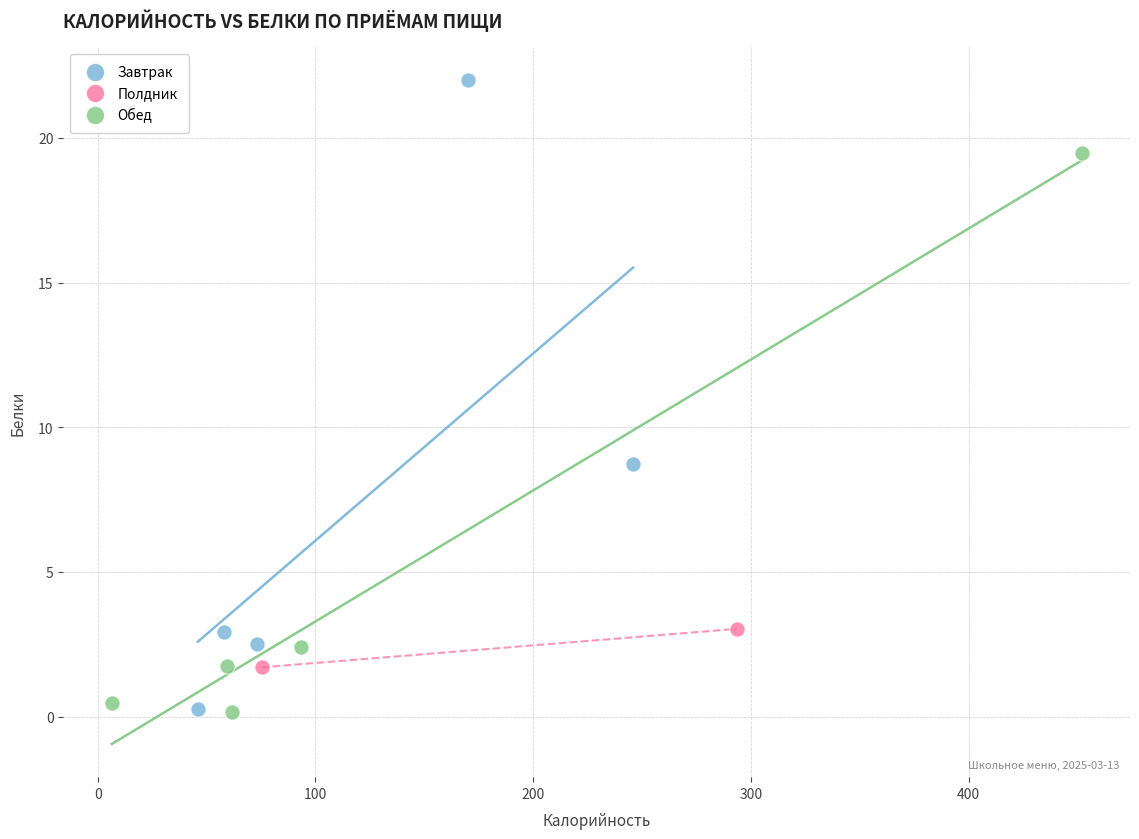

Which series has the largest Y range (max minus min)?

Завтрак